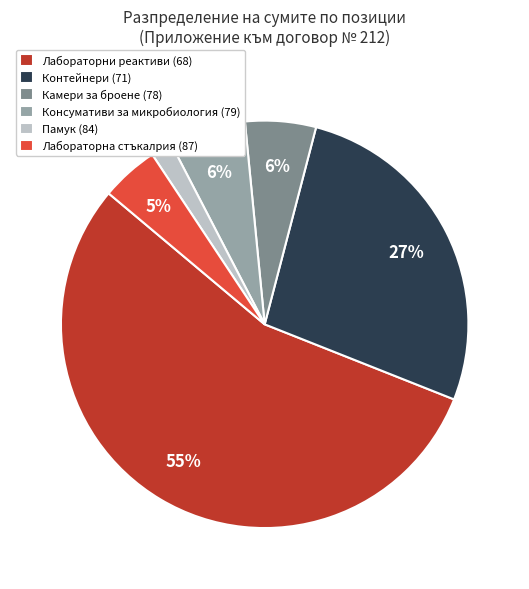

Is it true that Лабораторни реактиви (68) is 55% of the pie?

True